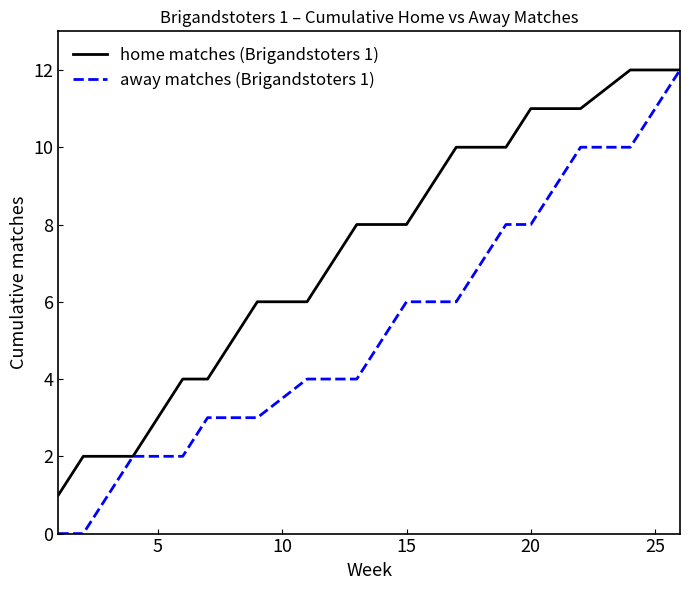

List the series in order of their overall mean, lowest first.

away matches (Brigandstoters 1), home matches (Brigandstoters 1)